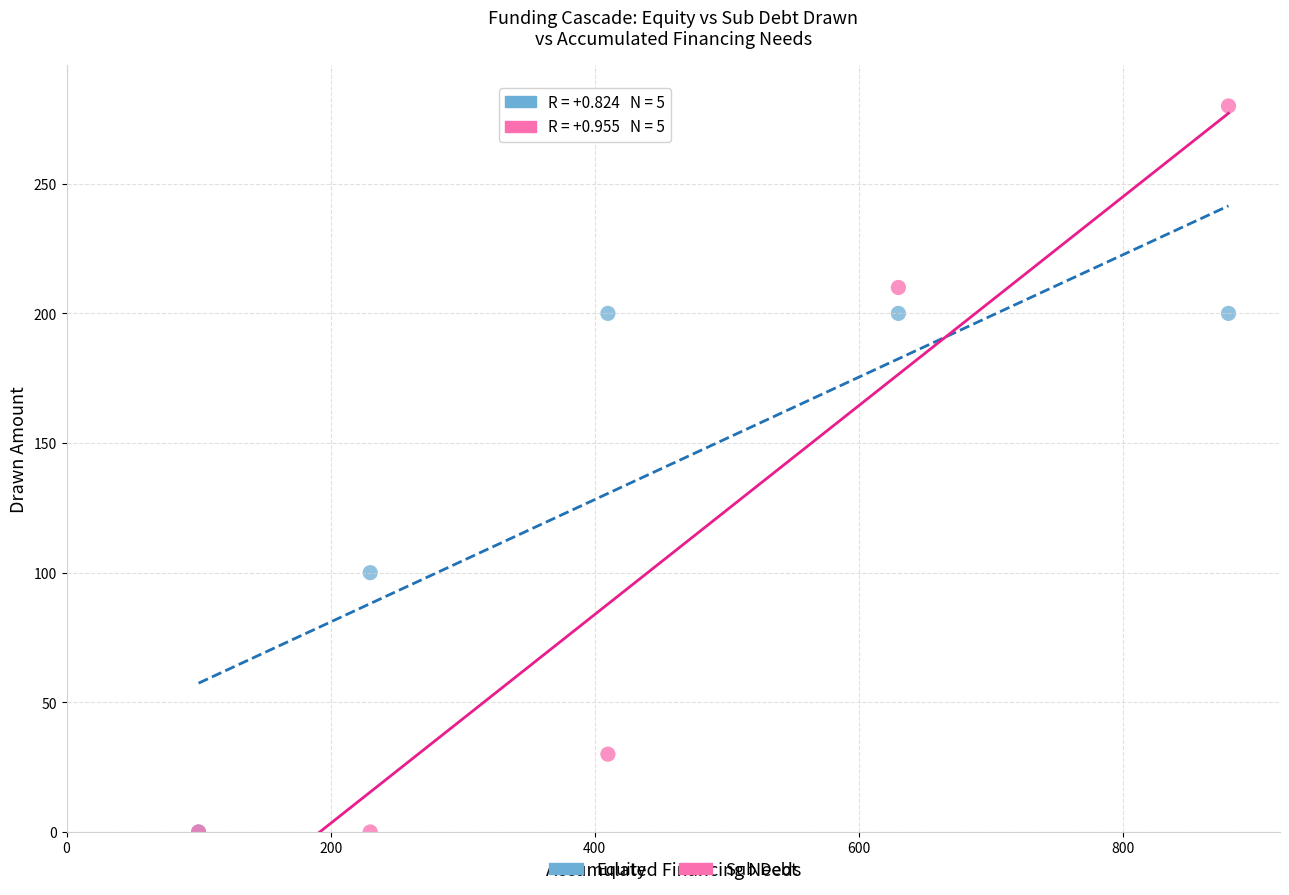

In the Sub Debt series, what Y value is closest to 140?

210